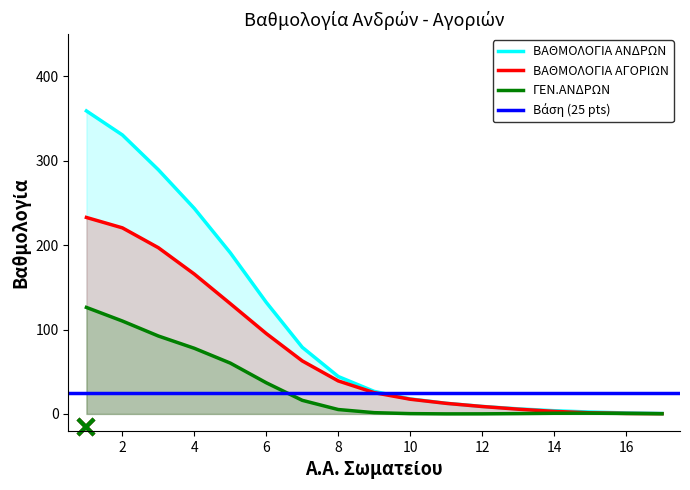

True or false: ΒΑΘΜΟΛΟΓΙΑ ΑΝΔΡΩΝ and ΒΑΘΜΟΛΟΓΙΑ ΑΓΟΡΙΩΝ intersect in this chart.

False